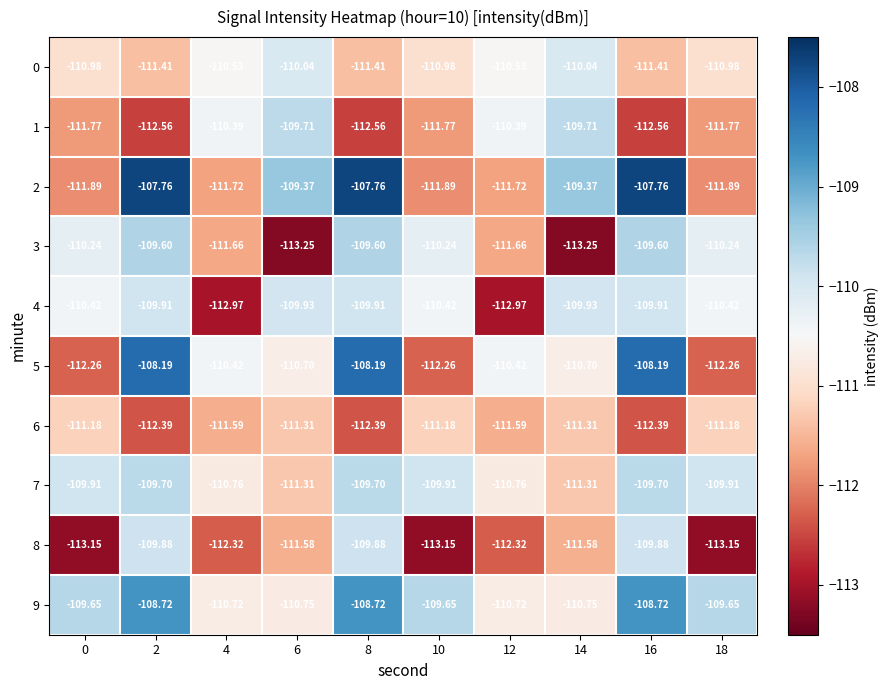

Is the value of 4 at 18 greater than the value of 2 at 0?

Yes